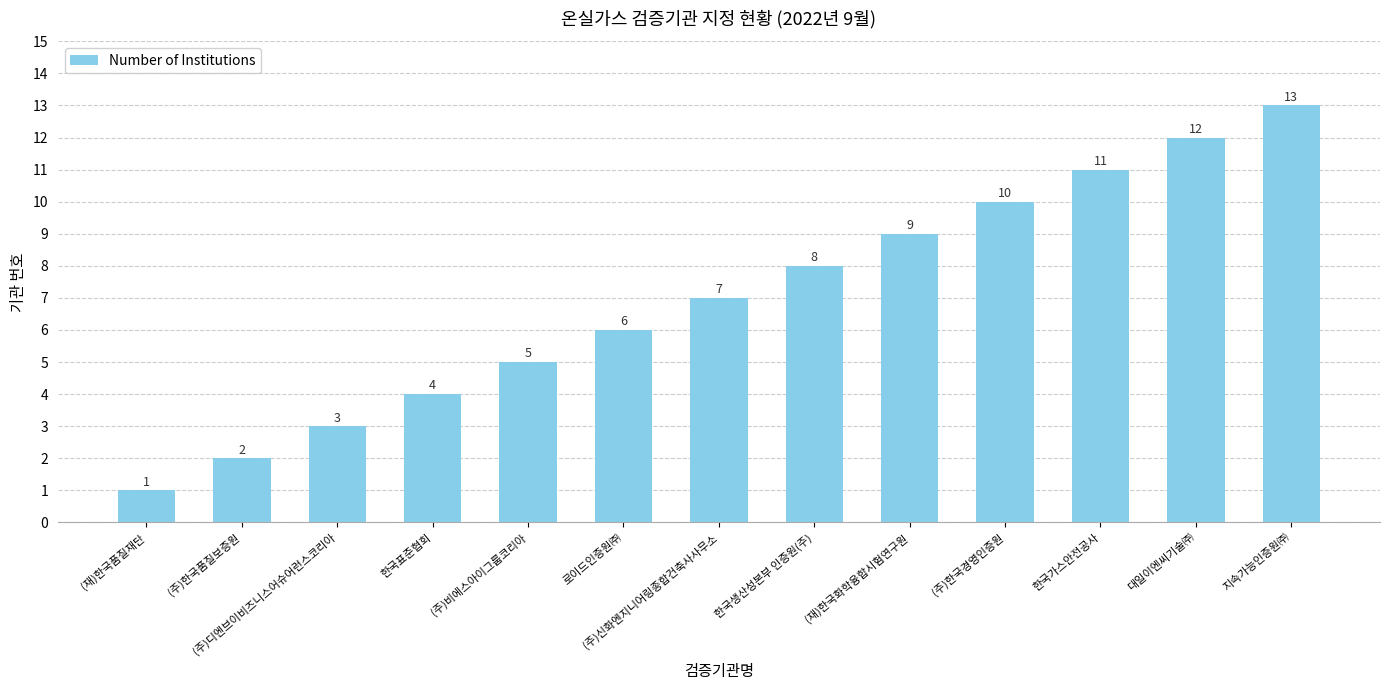

What is the ratio of the value at (주)신화엔지니어링종합건축사사무소 to the value at (주)한국경영인증원?

0.7